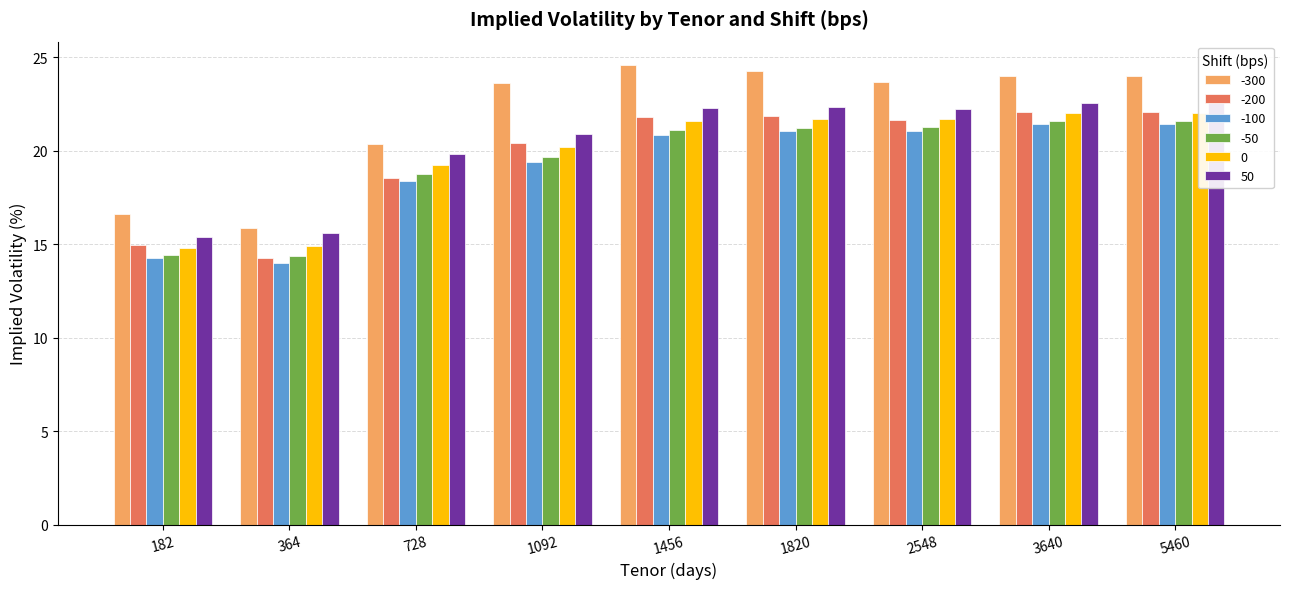

Which category has the highest value in the -50 series?

3640